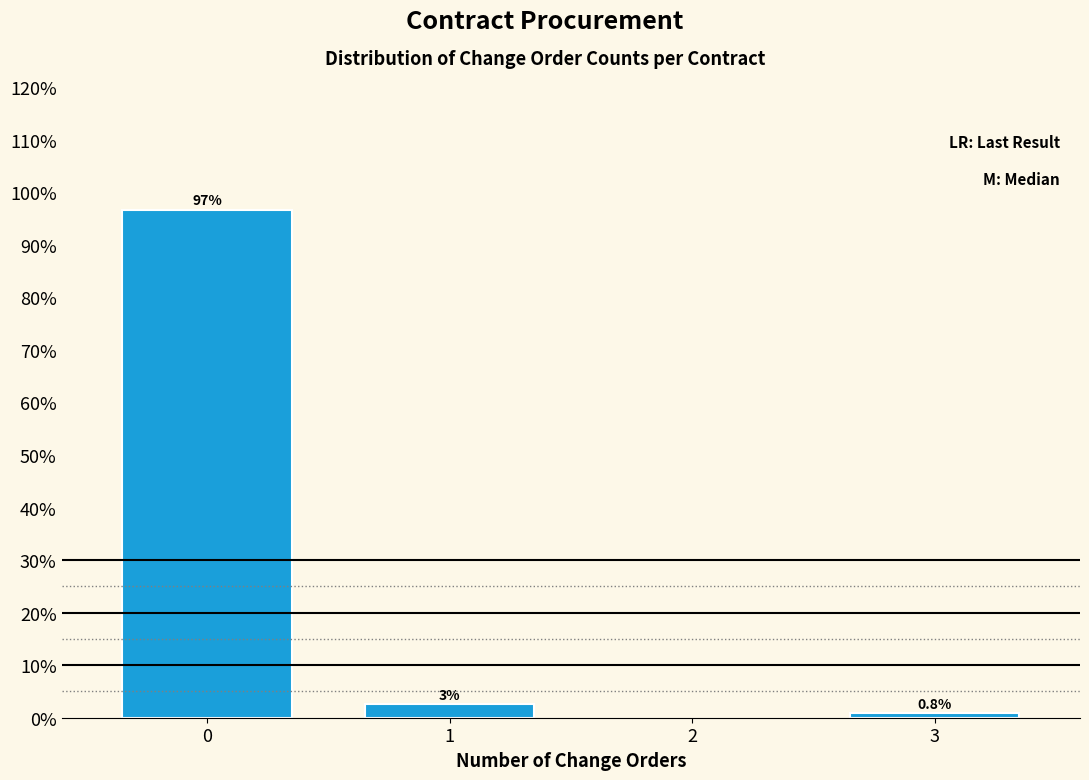

What is the ratio of the value at 3 to the value at 1?

0.3